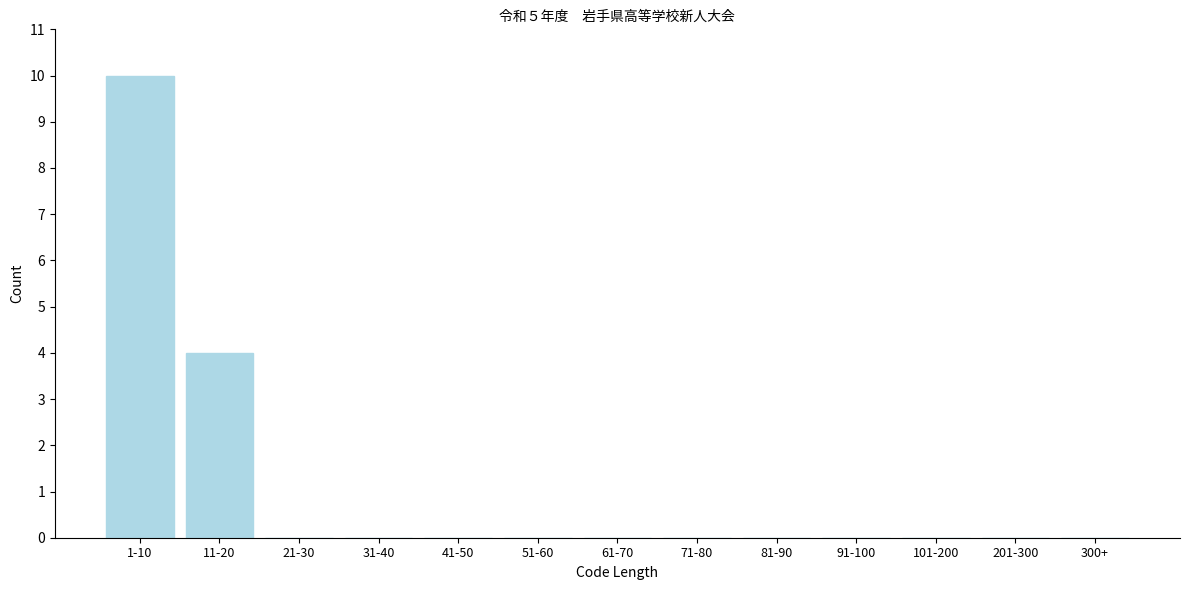

Reading right to left, transcribe all the data shown in this chart.

300+=0	201-300=0	101-200=0	91-100=0	81-90=0	71-80=0	61-70=0	51-60=0	41-50=0	31-40=0	21-30=0	11-20=4	1-10=10